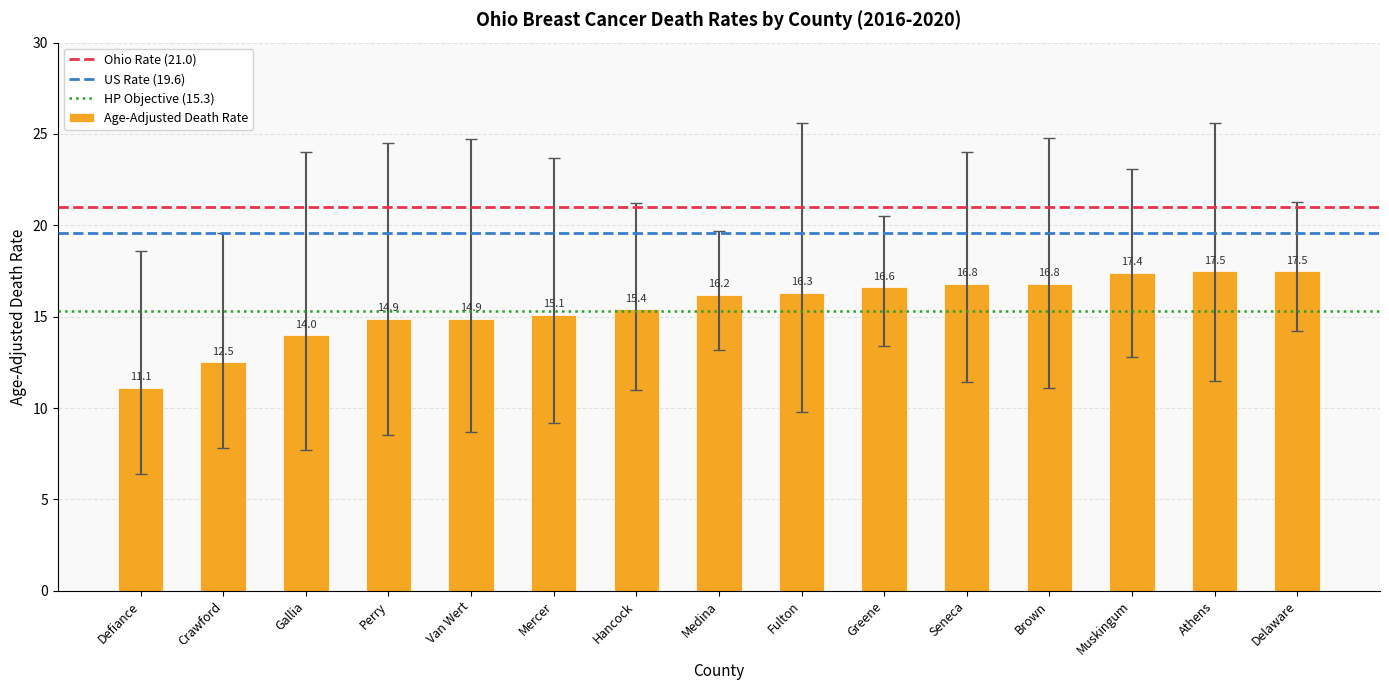

What is the change in value from Gallia to Medina?

+2.2